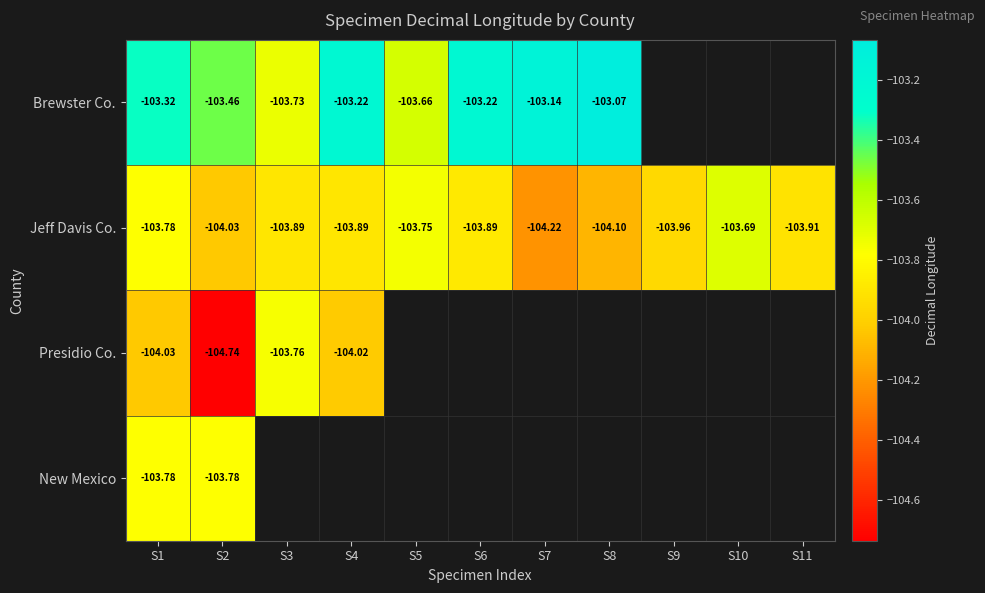

Is the value of Brewster Co. at S6 greater than the value of Jeff Davis Co. at S9?

Yes